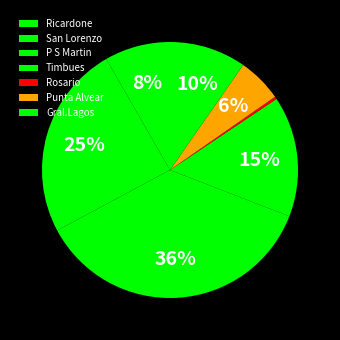

How many segments does this pie chart have?

7